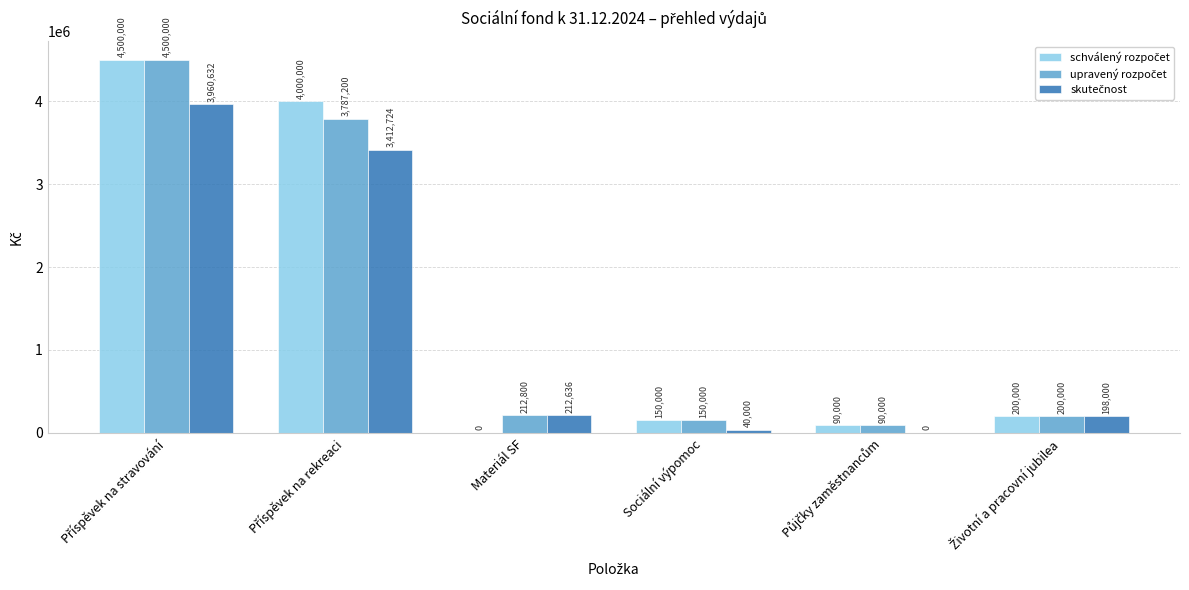

What is the maximum value shown in the chart?

4500000.0